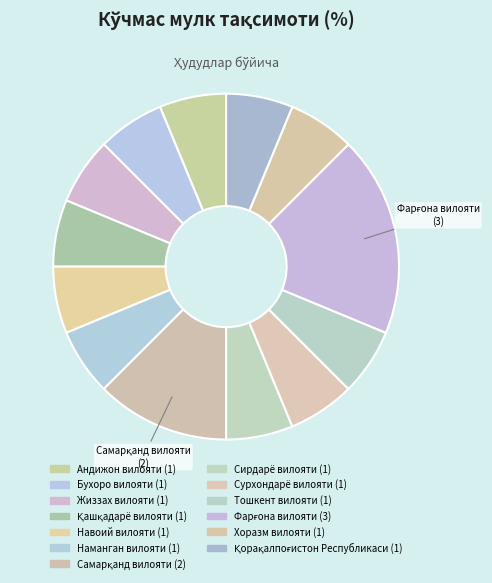

Count the number of slices in the pie.

13